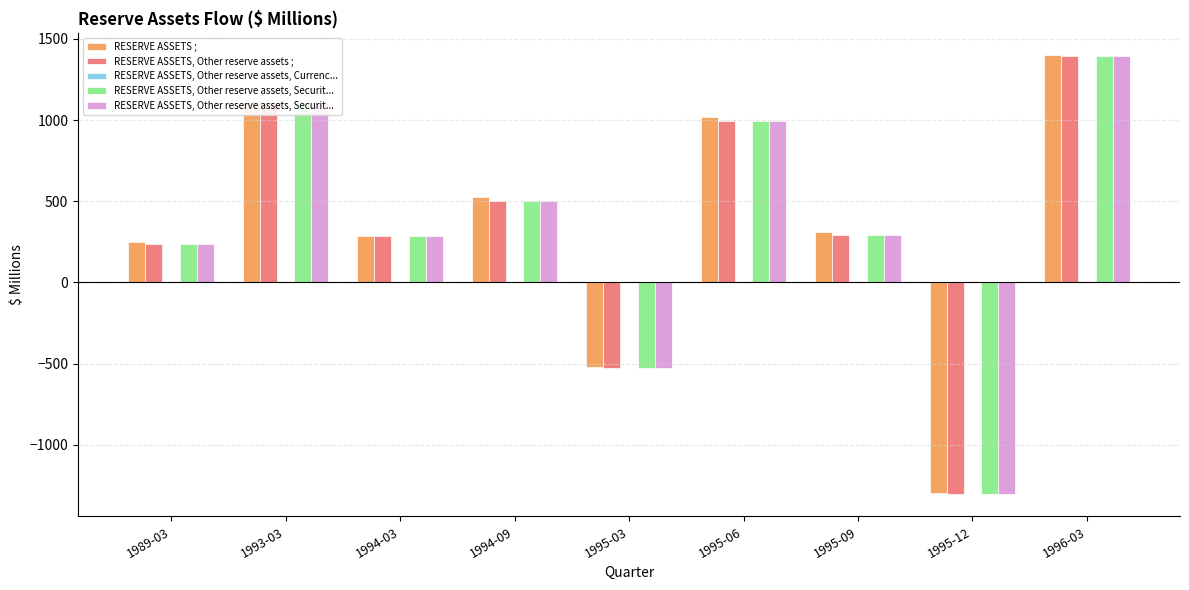

What is the total value across all series at 1995-06?

4009